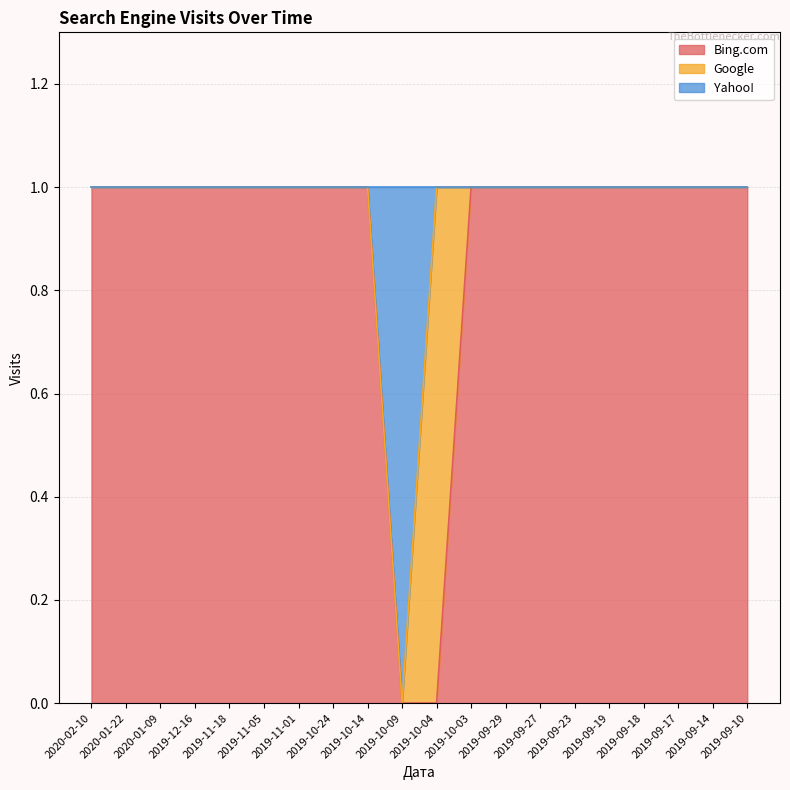

What position from the right is 2019-10-03?

9